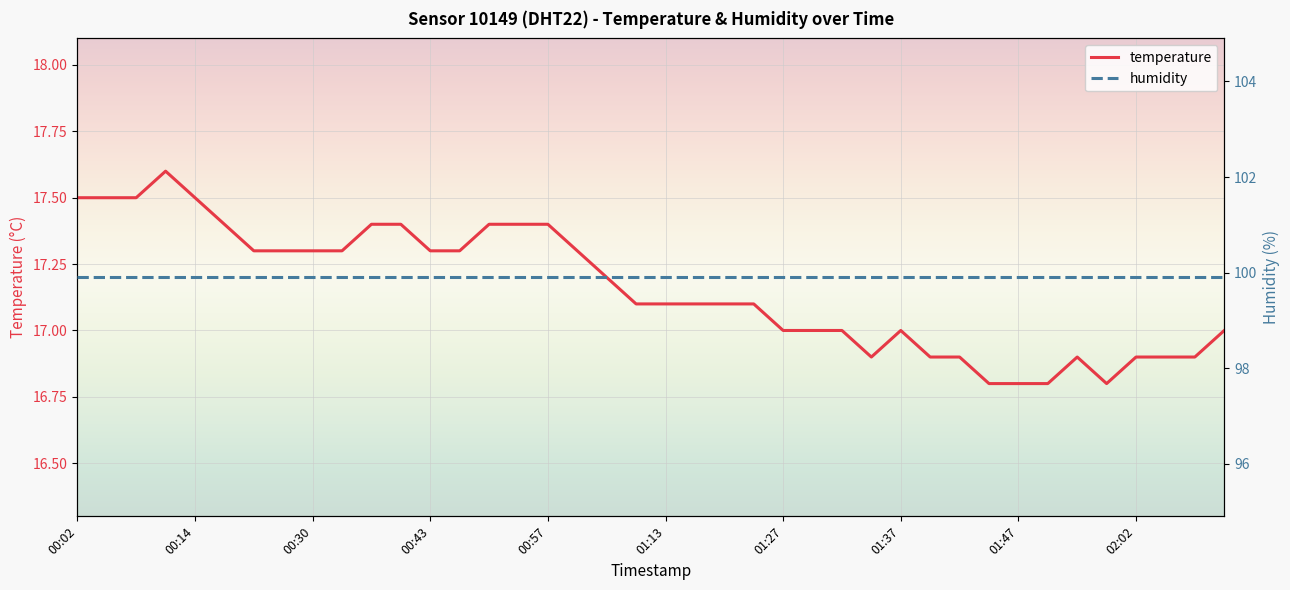

The humidity series shows 173.9 at 39. True or false?

False